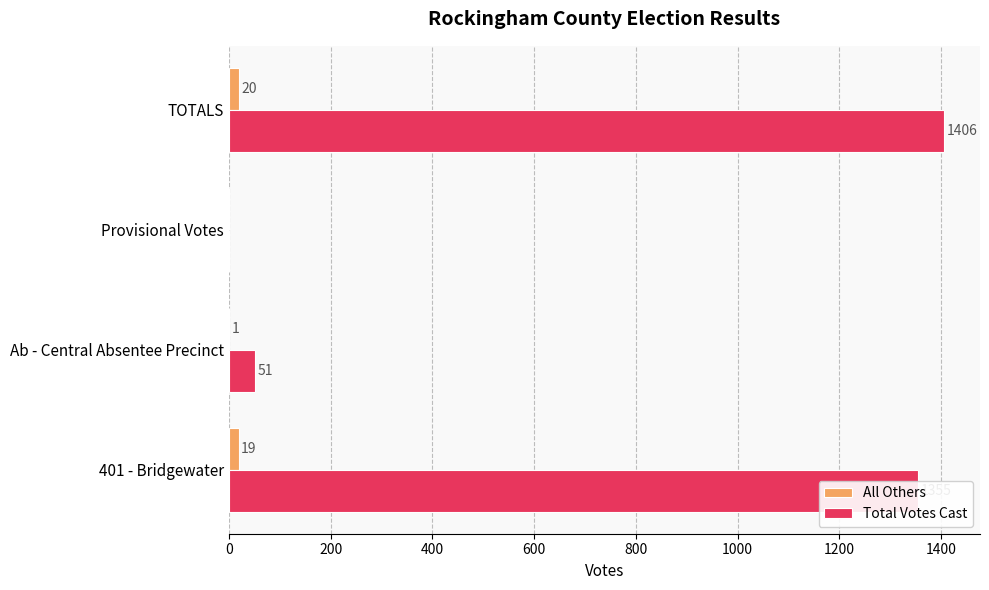

True or false: Total Votes Cast has a value of 1406 at TOTALS.

True